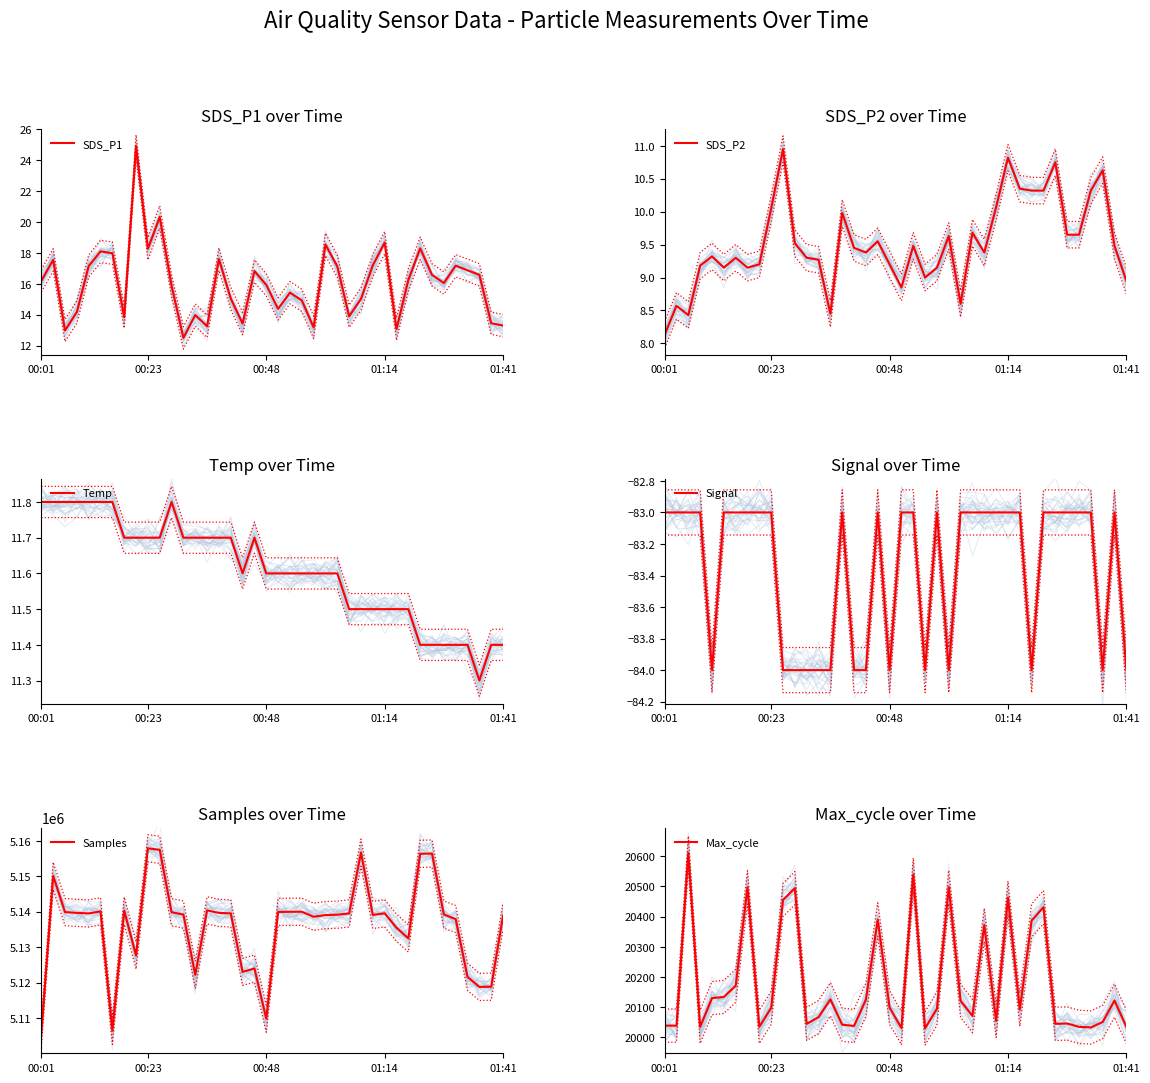

True or false: Samples has more than 1 points higher than both neighbors.

True